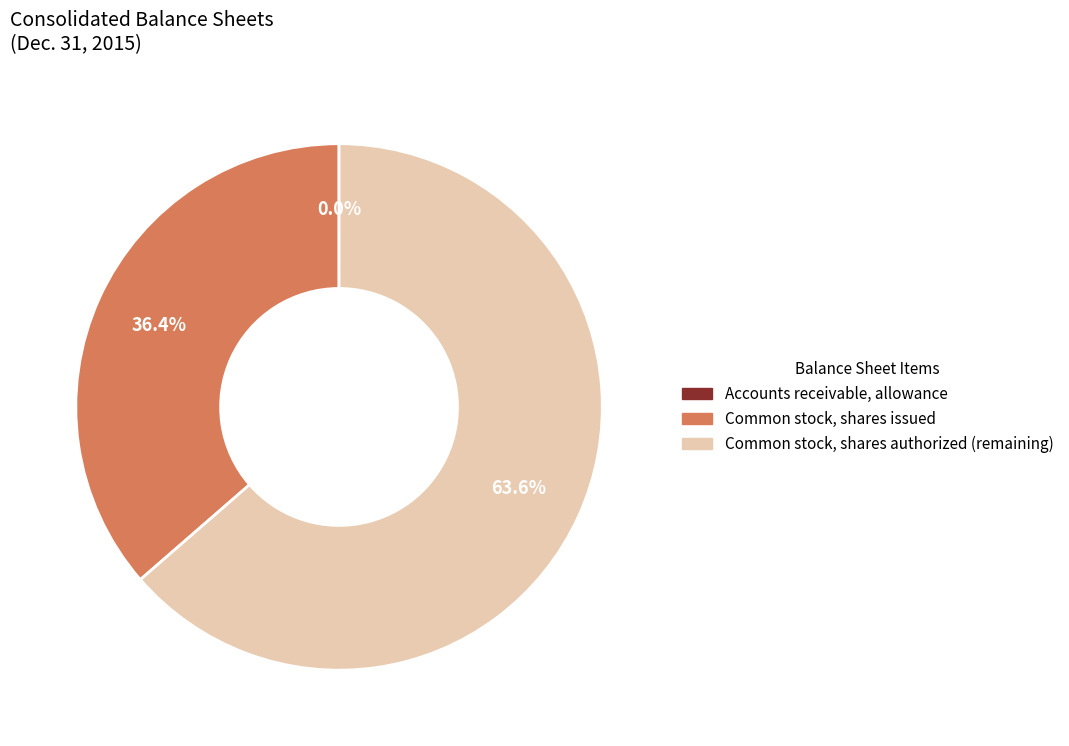

To the nearest percent, what is the average slice percentage?

33%